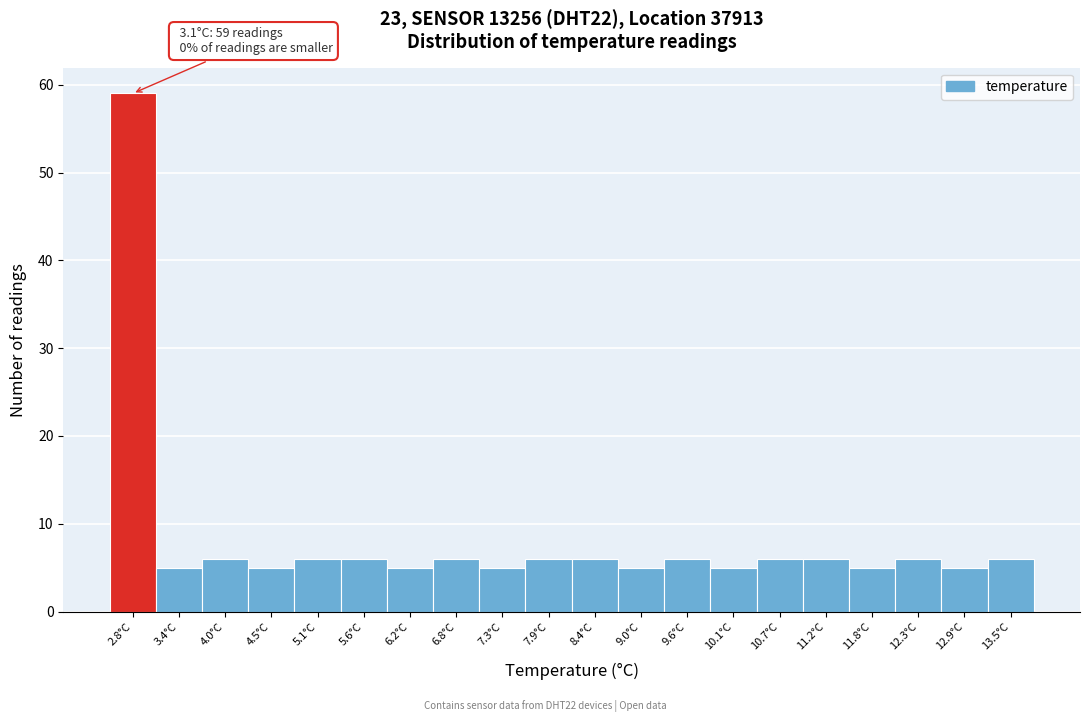

Over which range of the x-axis is the bar tallest?

2.55 to 3.11